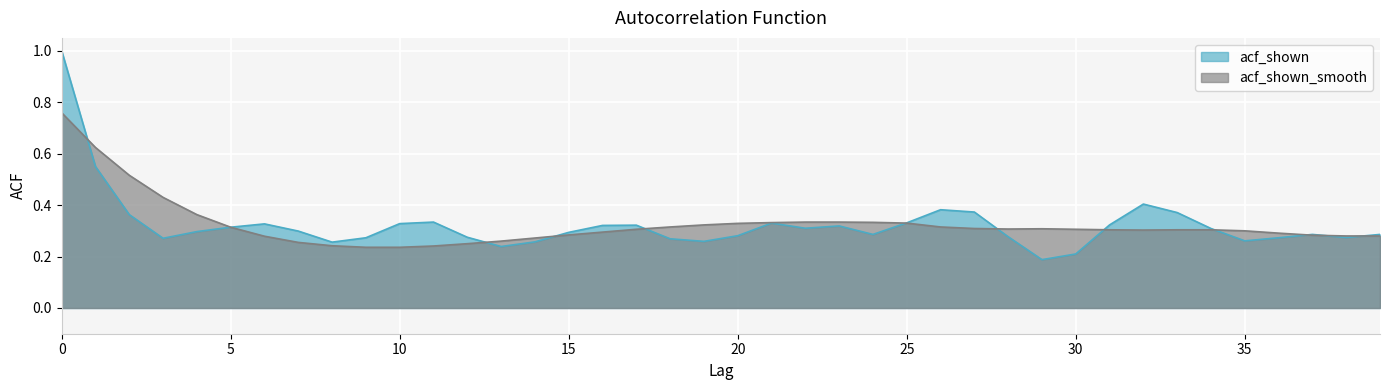

How many intersections are there between acf_shown_smooth and acf_shown?

11